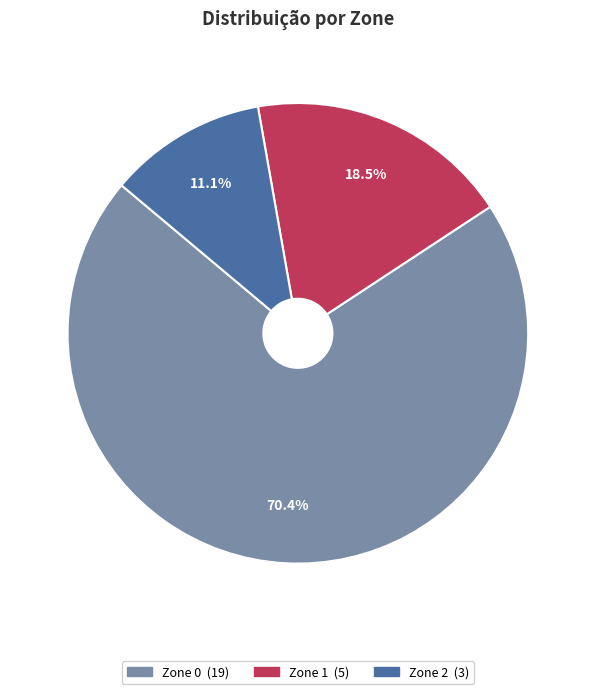

Which slice is the smallest?

Zone 2